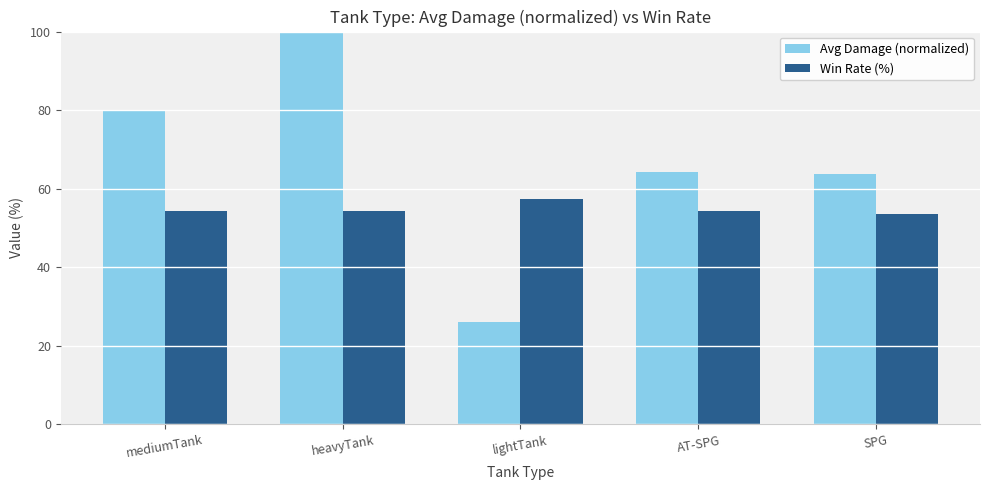

Which series changed the most between heavyTank and AT-SPG?

Avg Damage (normalized)